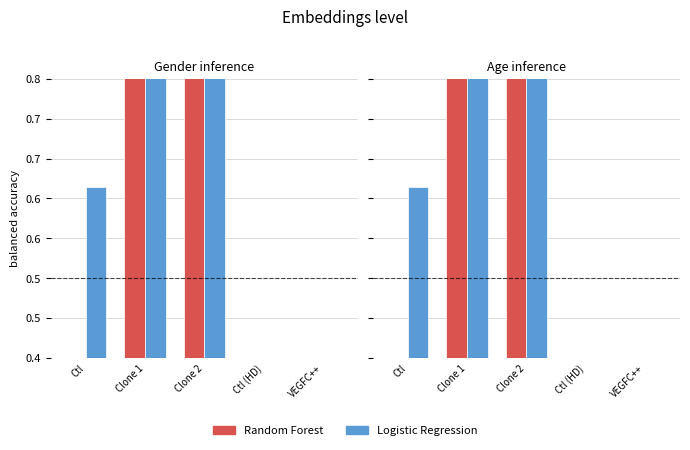

True or false: Logistic Regression has a value of 0.6 at Ctl.

True